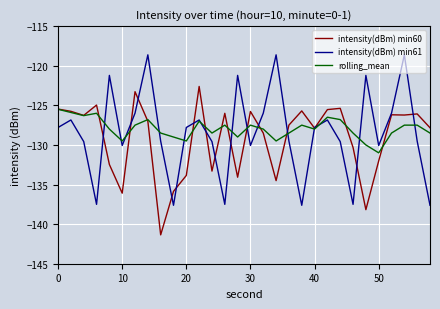

Rank the series by their maximum value, from lowest to highest.

rolling_mean, intensity(dBm) min60, intensity(dBm) min61